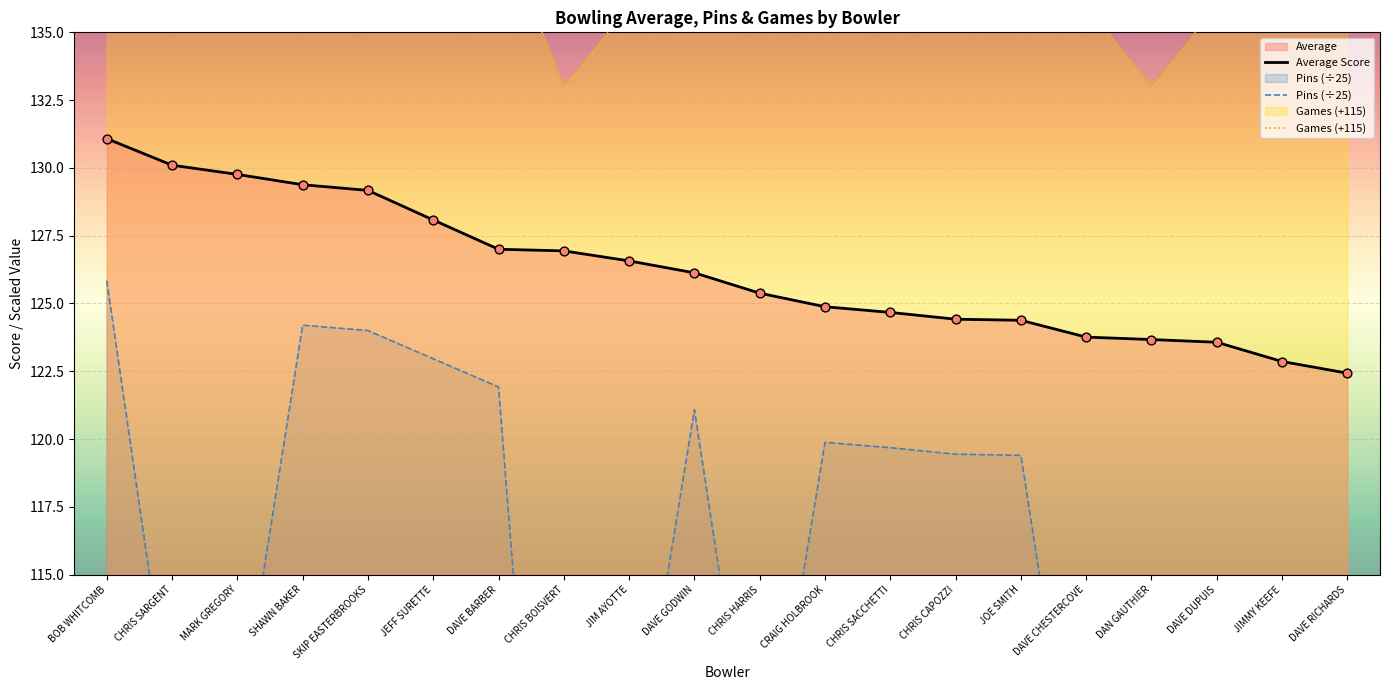

What are all the series names shown in the legend?

Average Score, Pins (÷25), Games (+115)